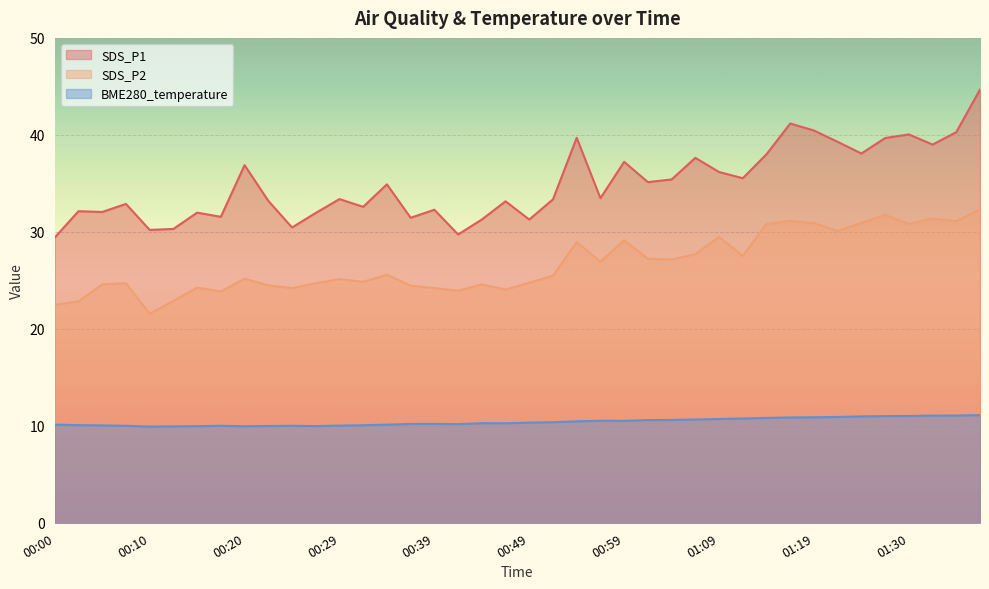

True or false: BME280_temperature has a value of 10.8 at 01:11.

True